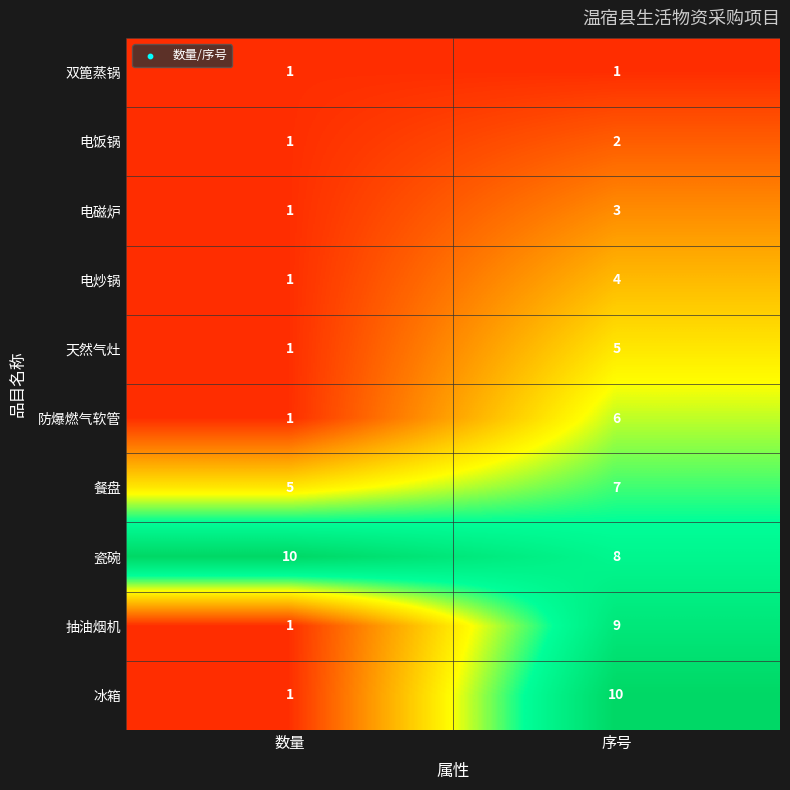

Reading left to right, transcribe all the data shown in this chart.

双篦蒸锅: 数量=1	序号=1
电饭锅: 数量=1	序号=2
电磁炉: 数量=1	序号=3
电炒锅: 数量=1	序号=4
天然气灶: 数量=1	序号=5
防爆燃气软管: 数量=1	序号=6
餐盘: 数量=5	序号=7
瓷碗: 数量=10	序号=8
抽油烟机: 数量=1	序号=9
冰箱: 数量=1	序号=10